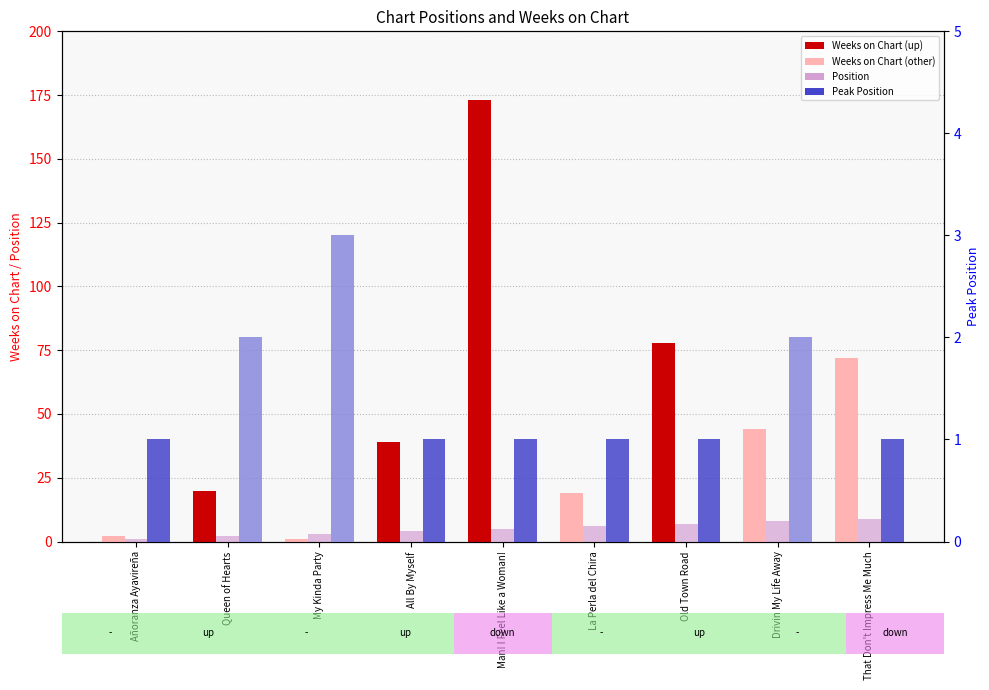

Where does the Position series first go above 5?

La Perla del Chira